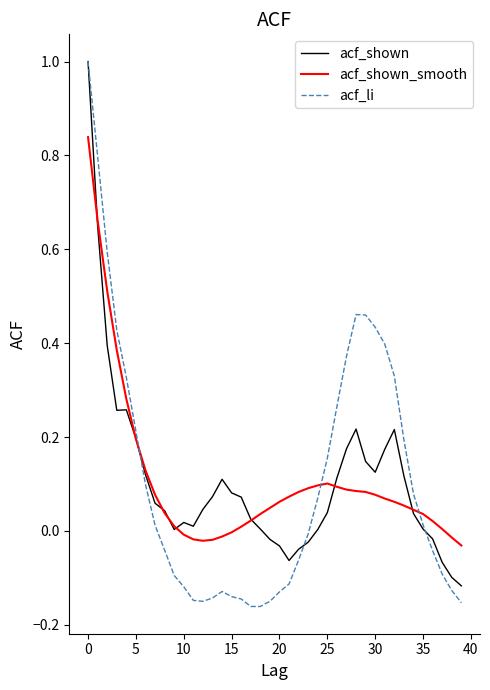

Which series has the largest range (max minus min)?

acf_li